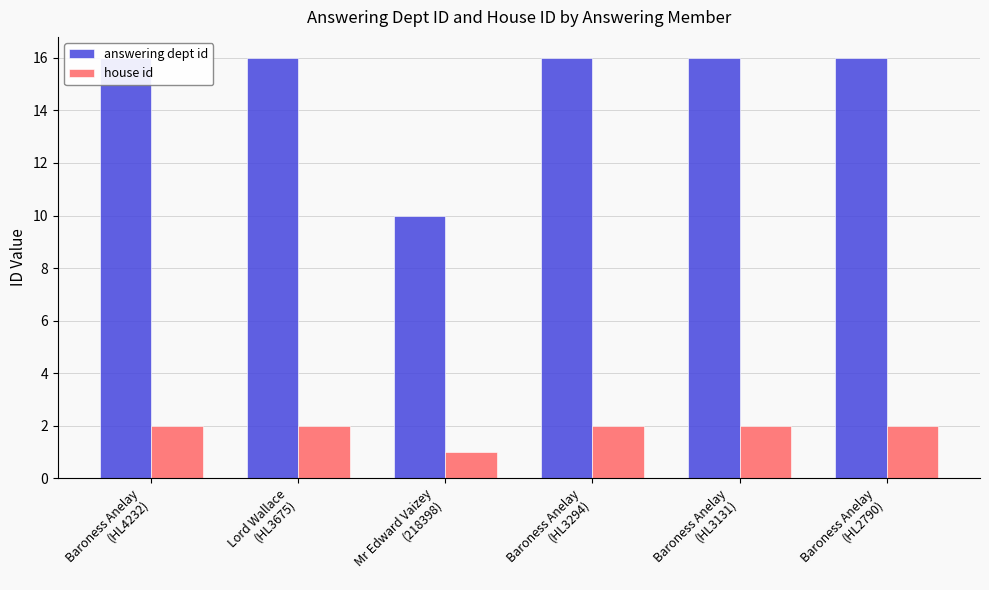

Count the number of categories in the chart.

6